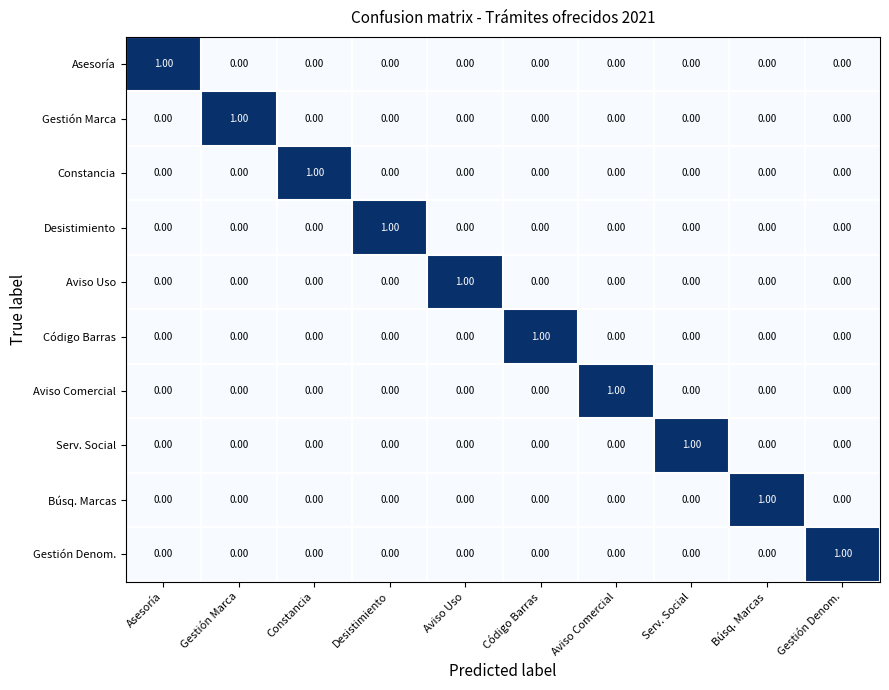

How many distinct data groups are displayed?

10